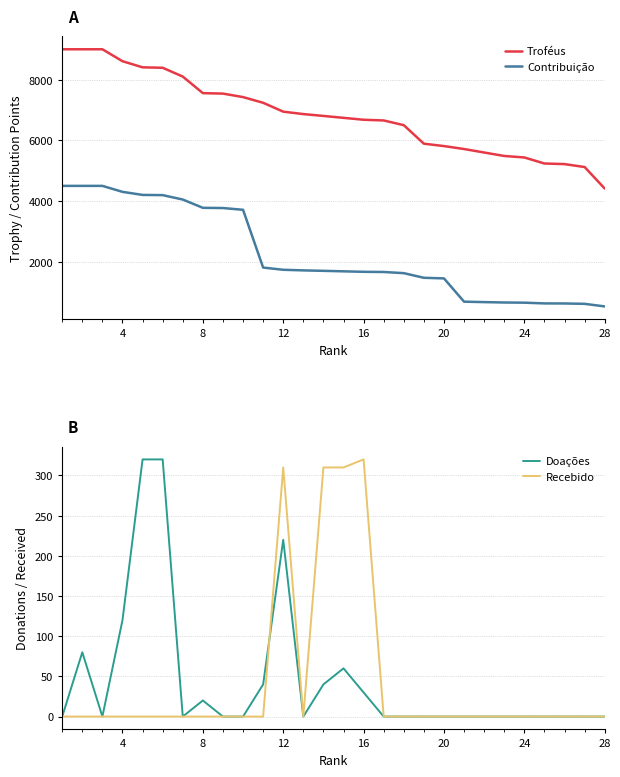

True or false: Contribuição and Doações intersect in this chart.

False